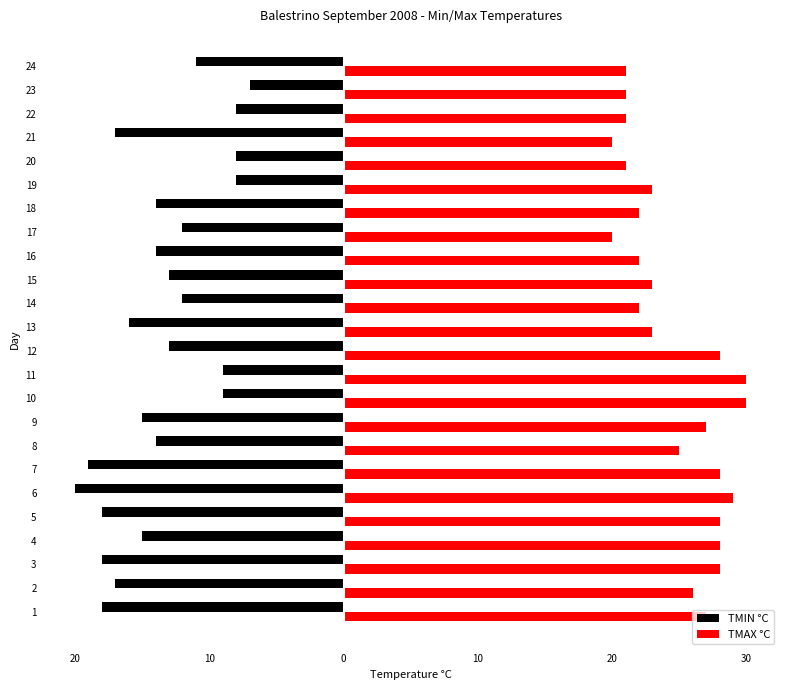

What are all the series names shown in the legend?

TMIN °C, TMAX °C